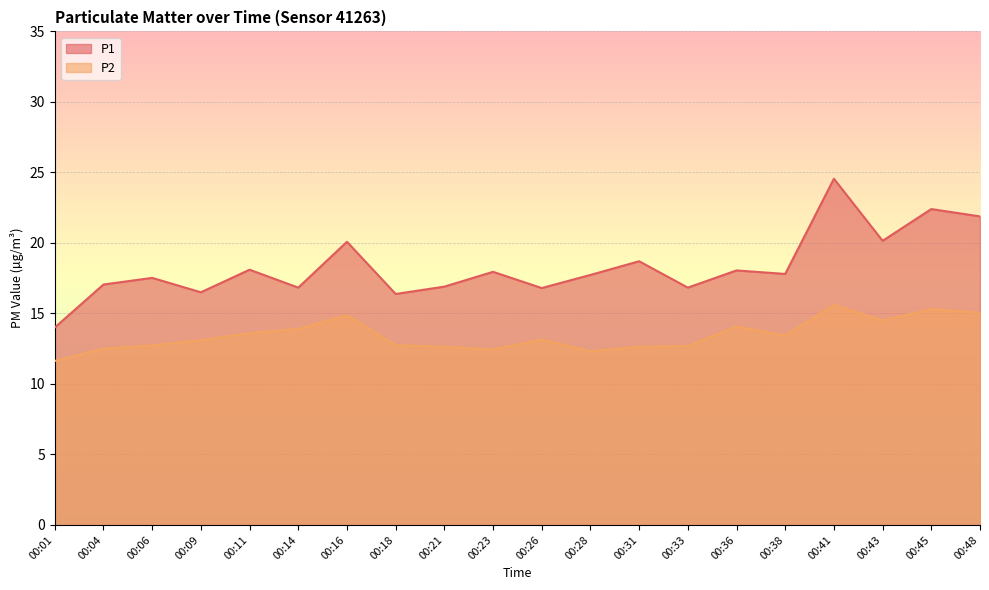

Which series has the largest range (max minus min)?

P1